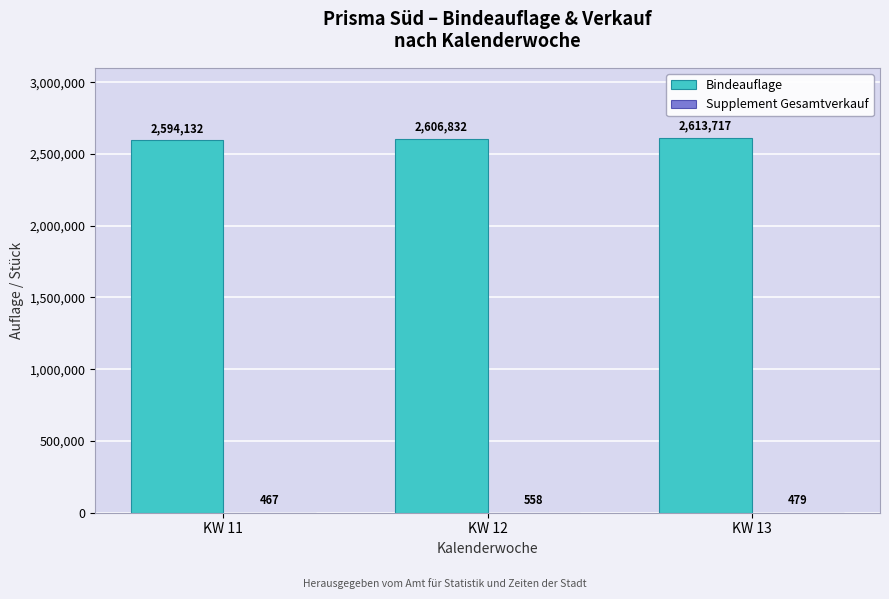

Which series changed the most between KW 12 and KW 13?

Bindeauflage